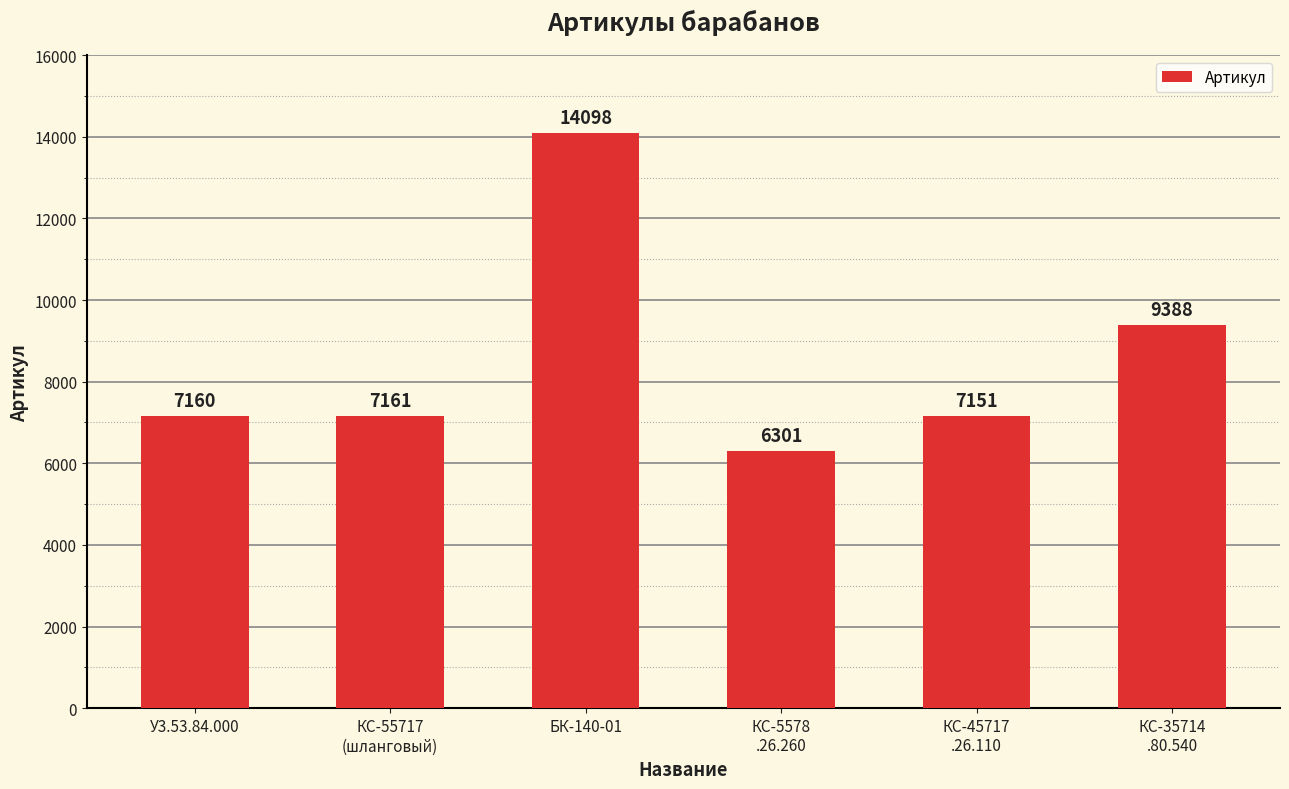

How many categories are shown in the chart?

6